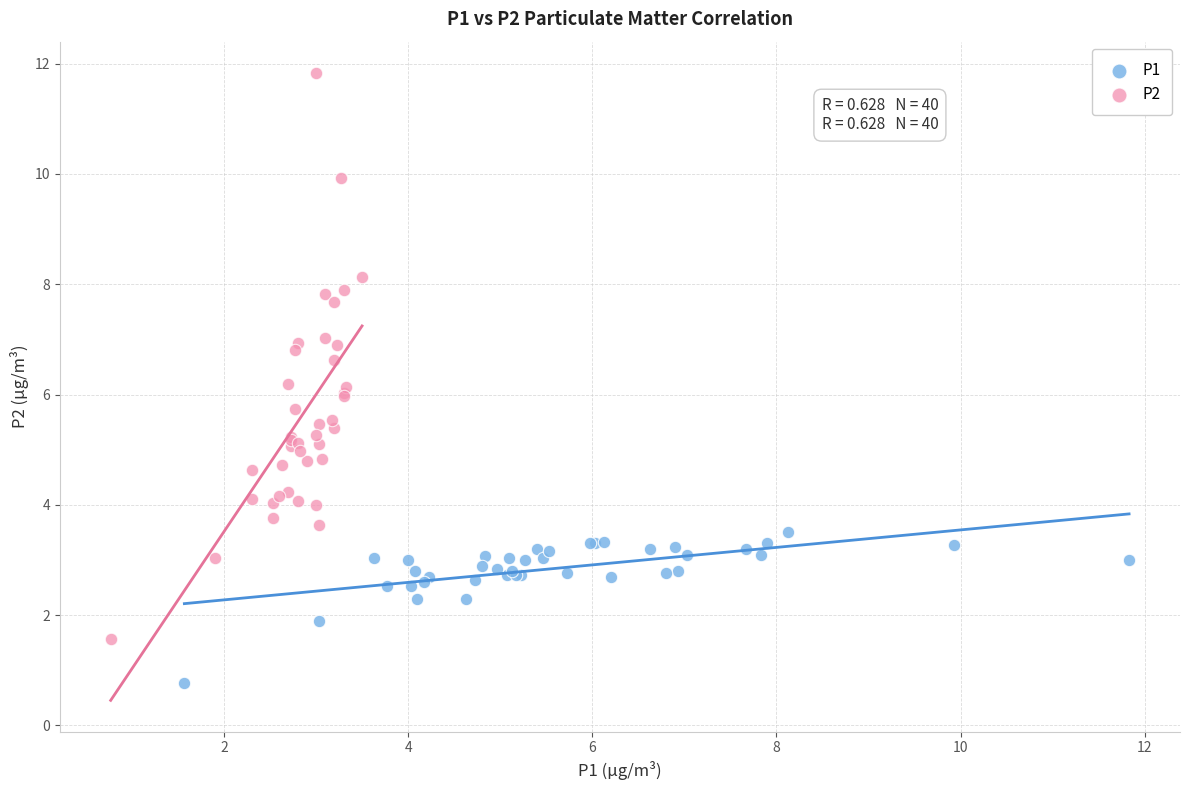

Which series has the widest spread of Y values?

P2